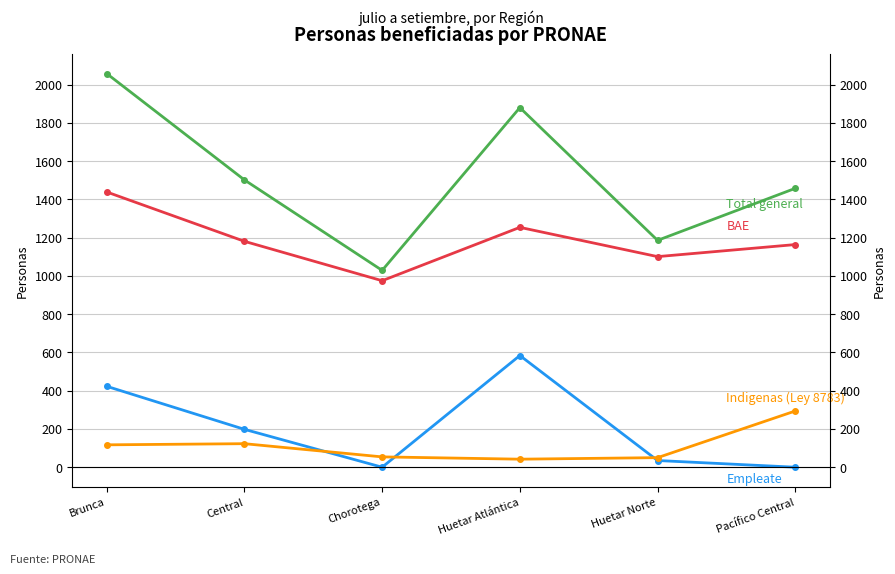

How many data points in BAE are less than 1181?

3